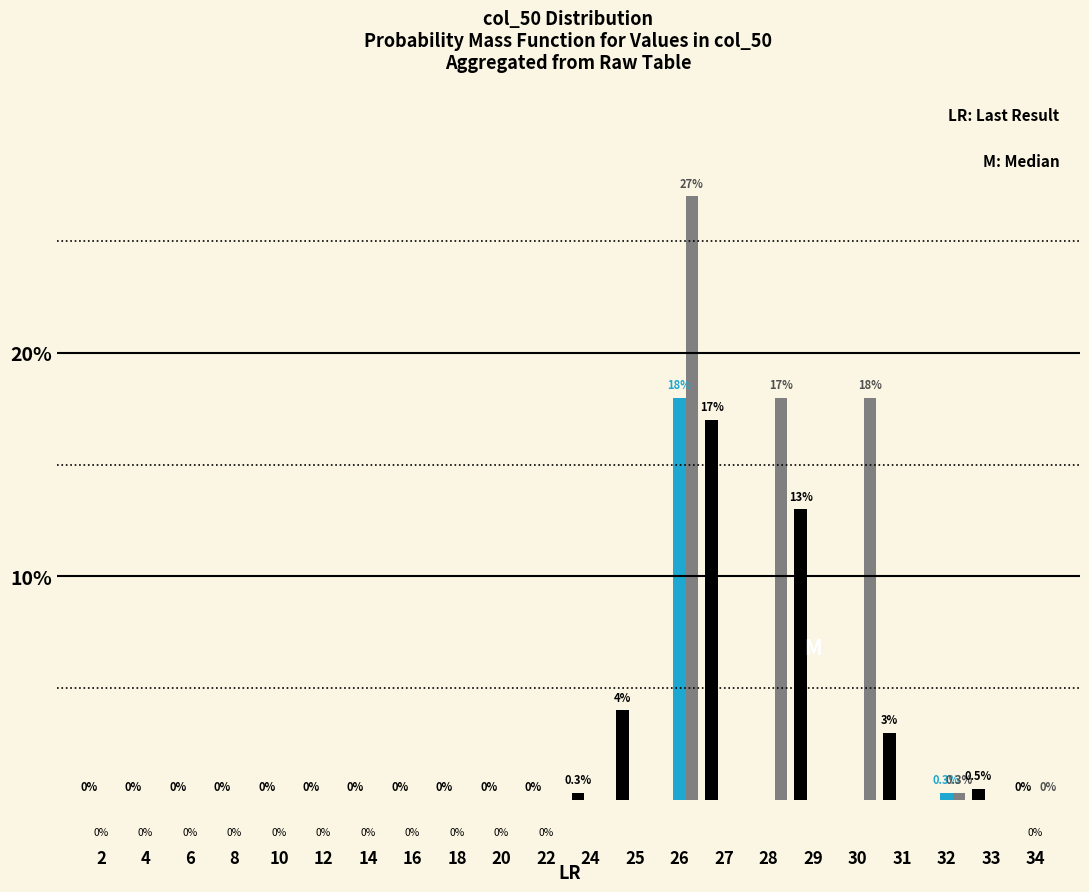

What is the maximum value shown in the chart?

27.0